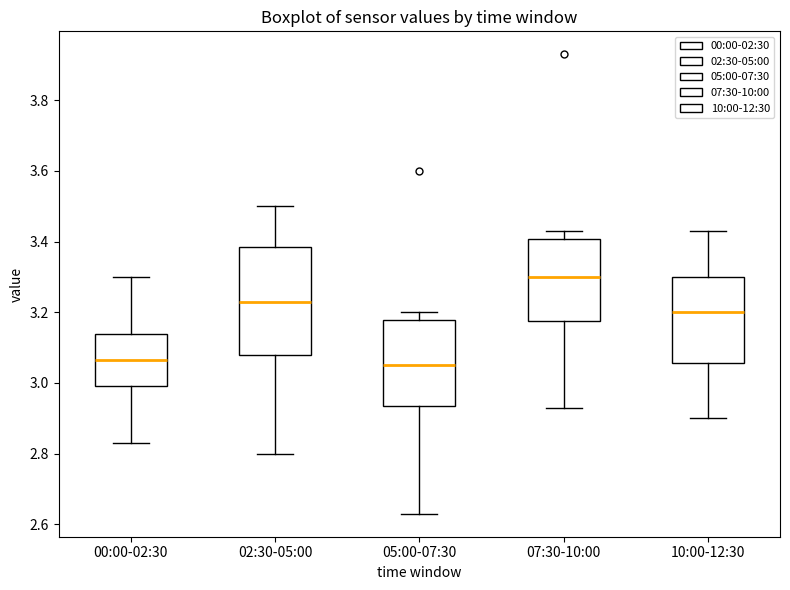

Where does the upper whisker of the box for 02:30-05:00 end on the y-axis? The values are not printed on the chart, so give them approximately, as read against the axis.

3.50